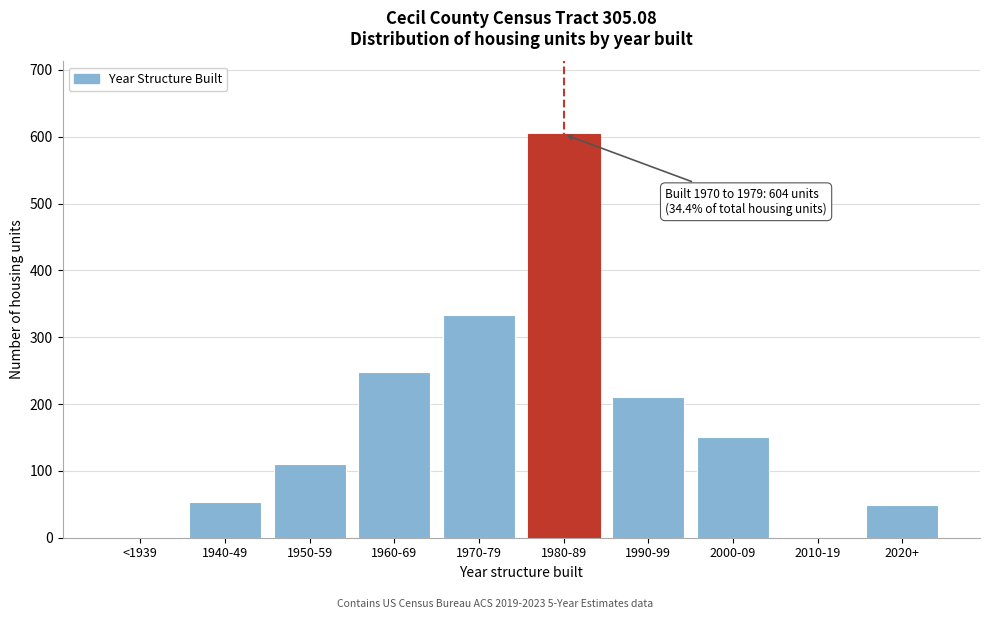

Reading left to right, extract all data points from this chart.

<1939=0	1940-49=53	1950-59=110	1960-69=248	1970-79=333	1980-89=604	1990-99=210	2000-09=150	2010-19=0	2020+=49